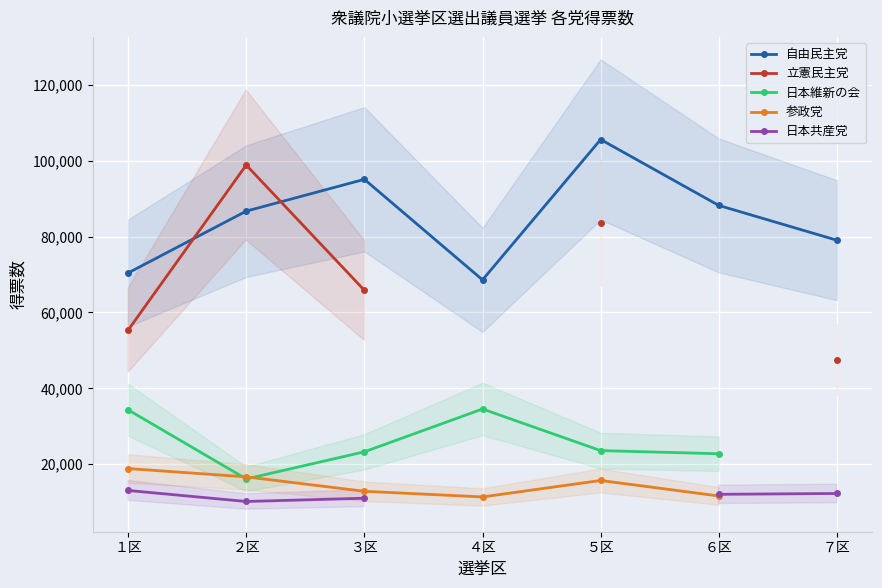

Which label corresponds to the smallest value in the chart?

２区